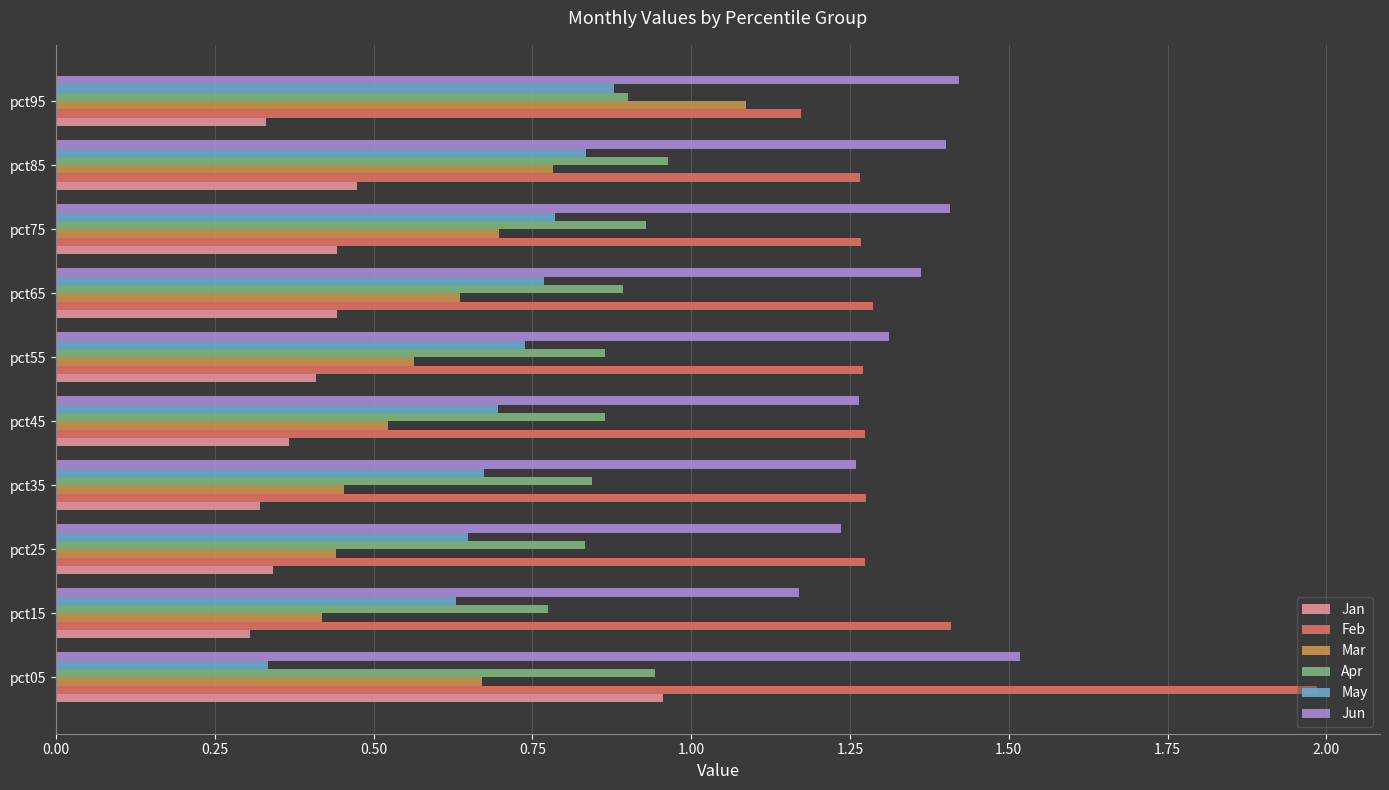

The value of Feb at pct45 is 0.8. True or false?

False